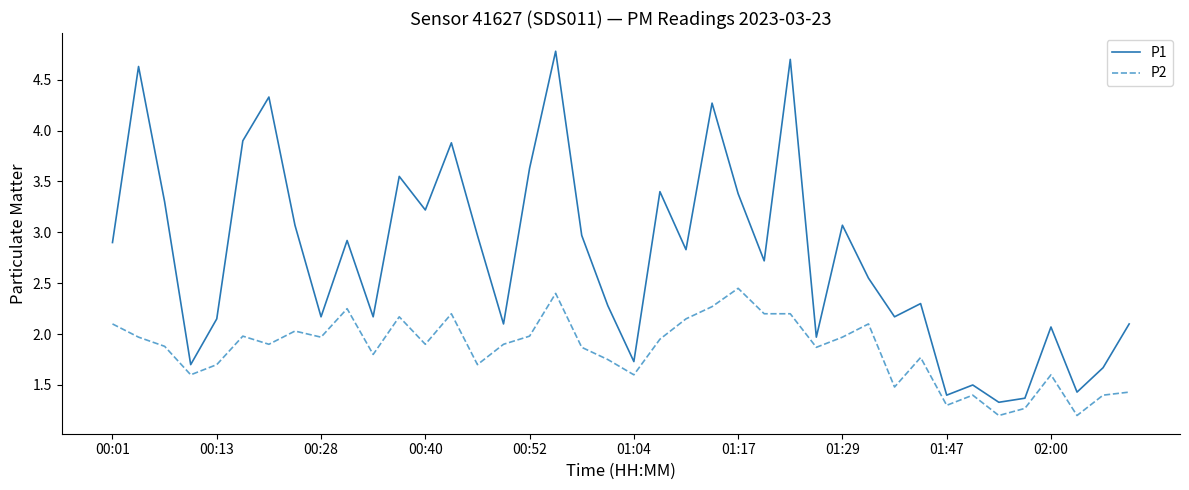

Which series has the largest total across all categories?

P1